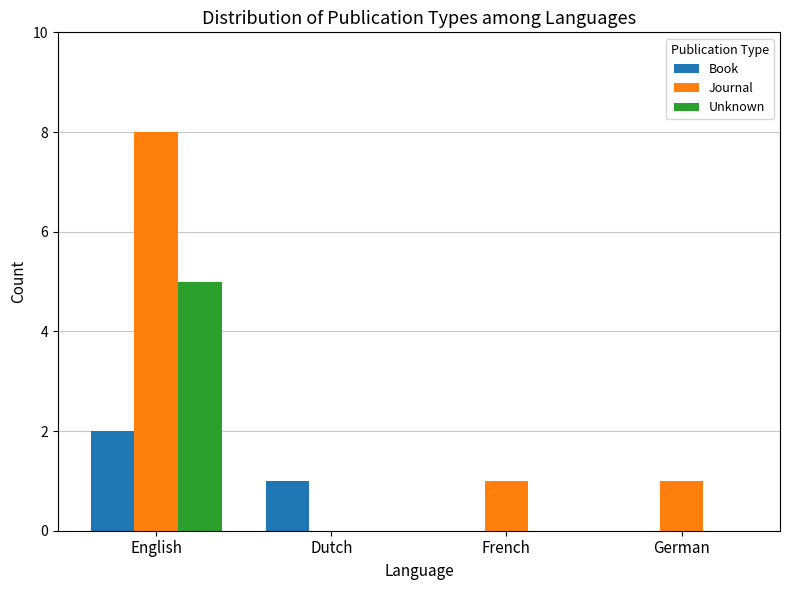

Is the value of Unknown at French greater than the value of Book at English?

No